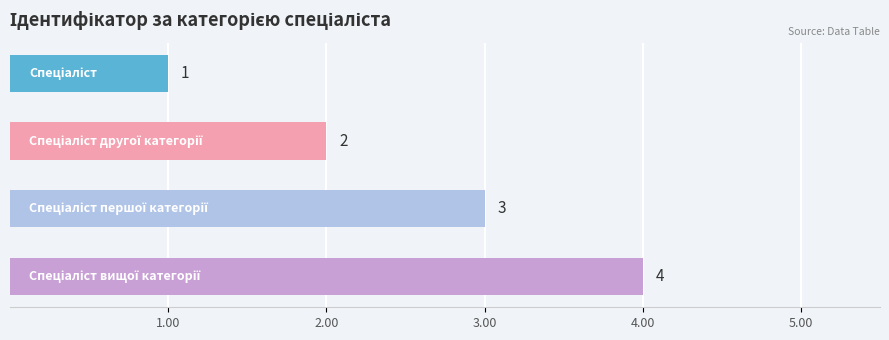

What is the greatest value displayed?

4